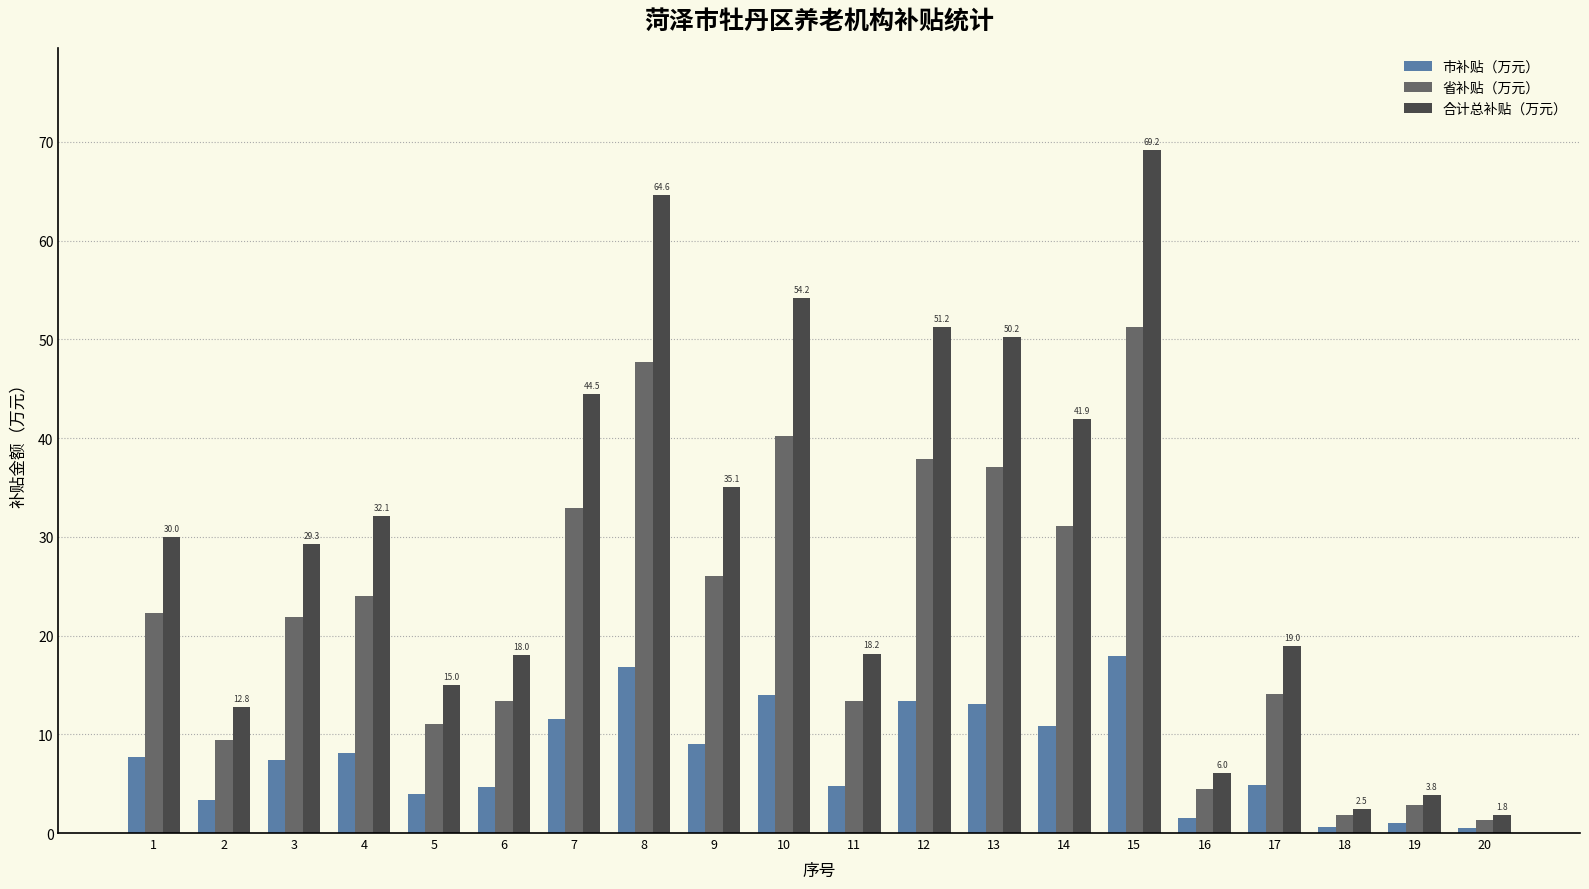

What is the smallest value displayed?

0.5